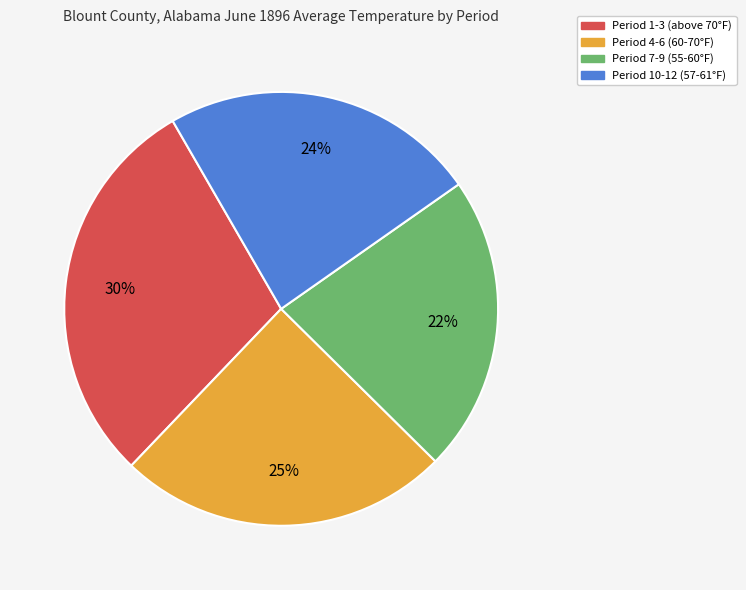

To the nearest percent, what is the average slice percentage?

25%